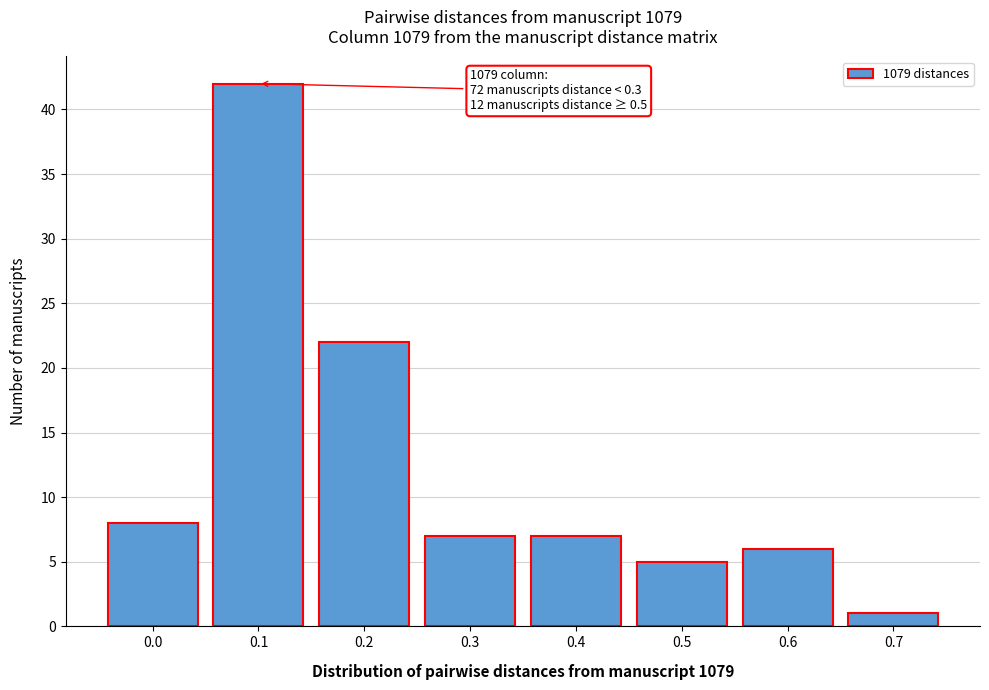

Reading left to right, what are all the values shown in this chart?

0.0=8	0.1=42	0.2=22	0.3=7	0.4=7	0.5=5	0.6=6	0.7=1